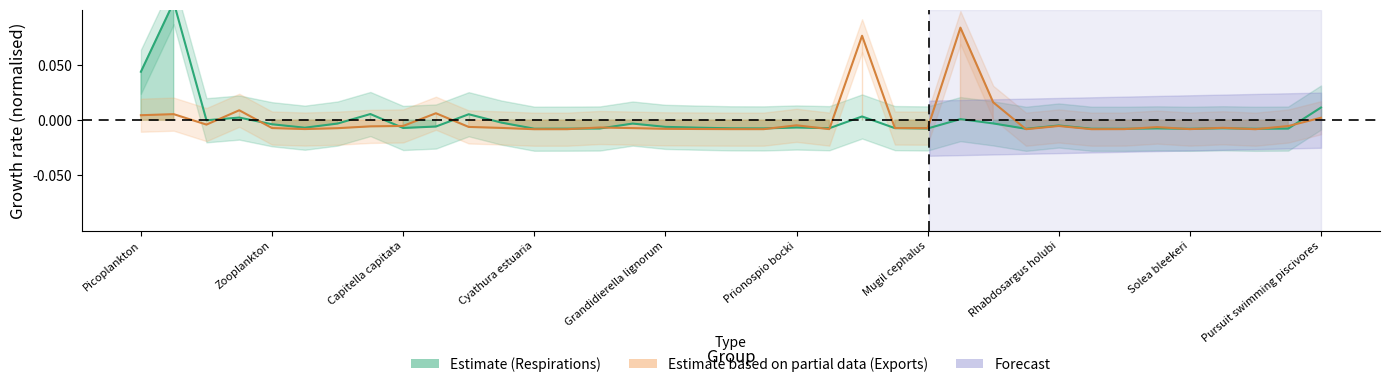

True or false: Respirations has a value of -0.0 at Iphinoe truncata.

False